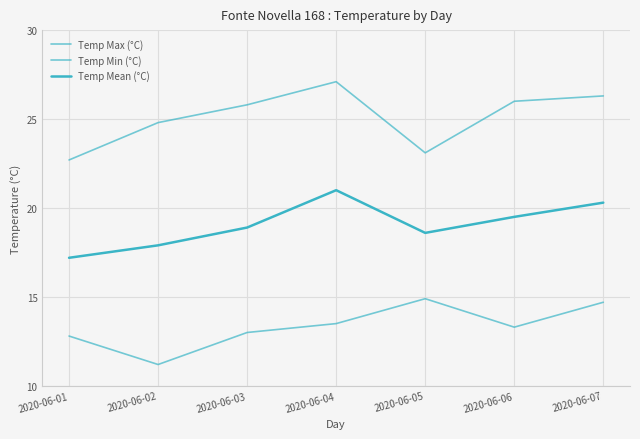

What is the total value across all series at 2020-06-05?

56.6